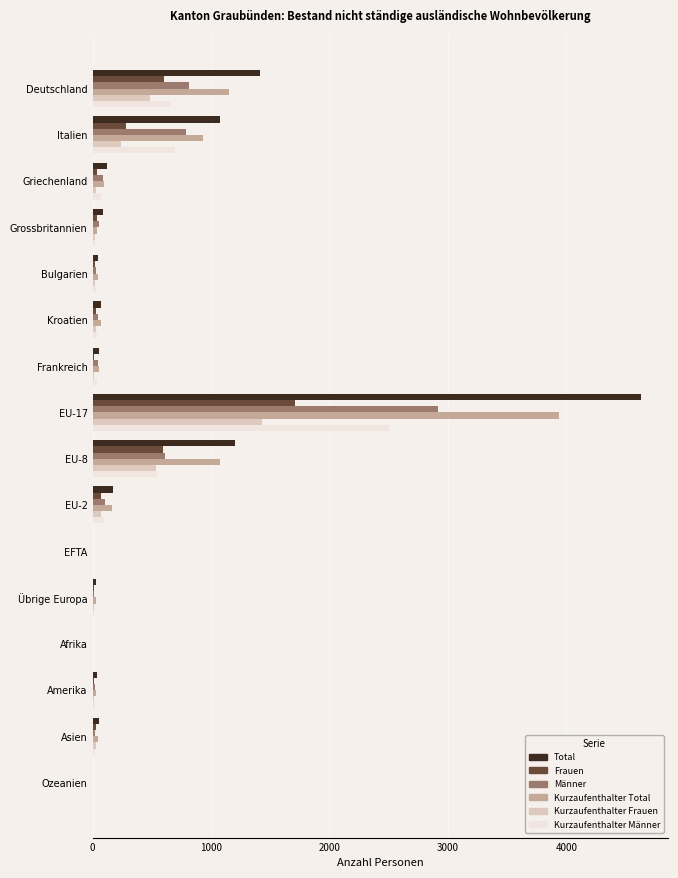

Where is Kurzaufenthalter Total nearest to the value 1969?

Deutschland